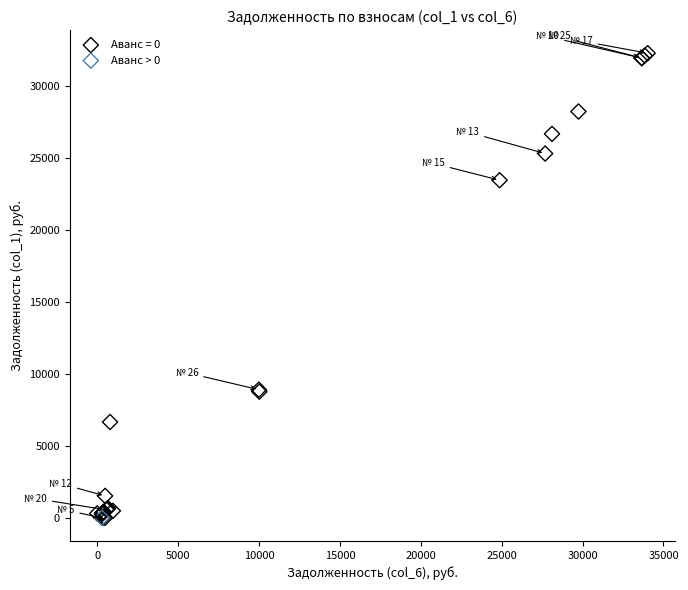

What are all the series names shown in the legend?

Аванс = 0, Аванс > 0